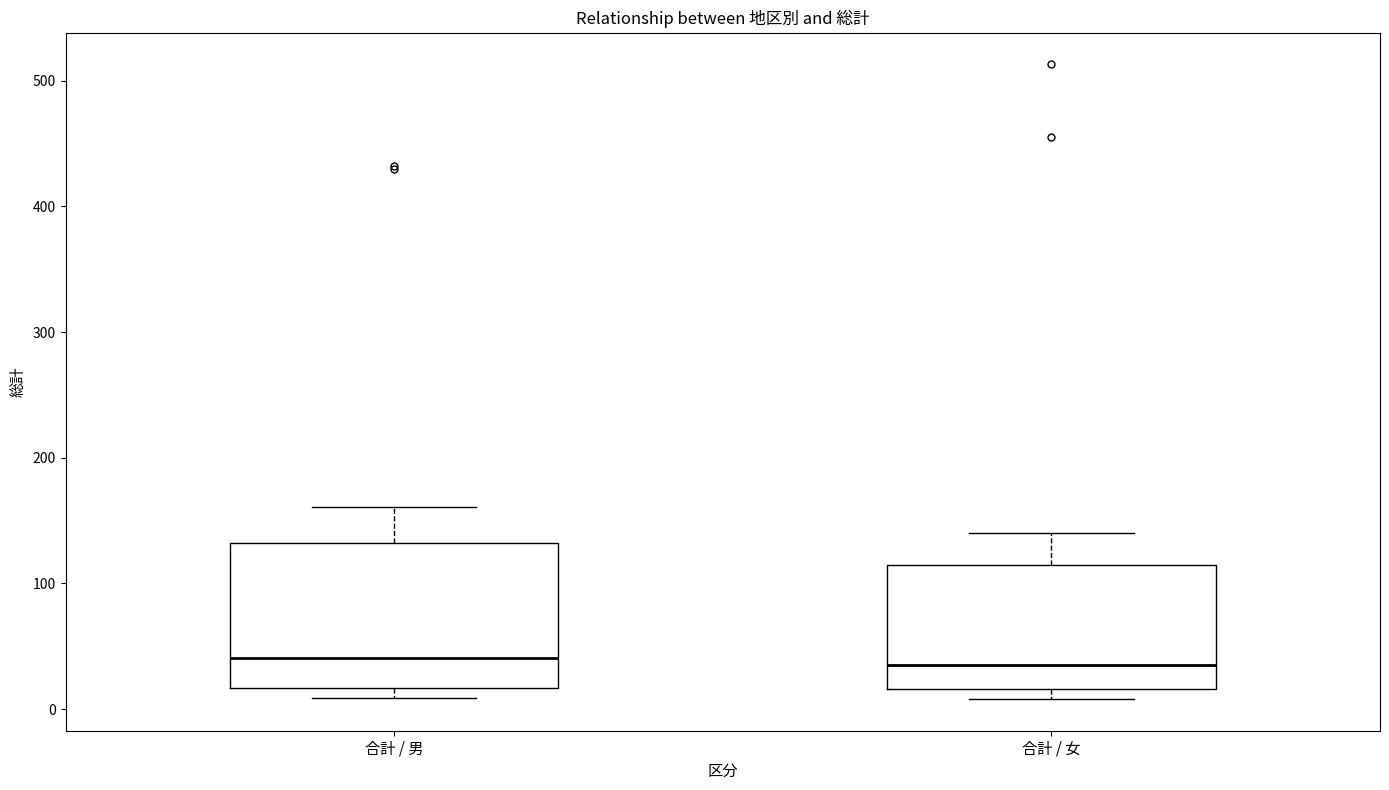

Reading left to right, transcribe this box plot: for each box, give where its median line is, the range the box spans, and where its two whiskers end, as read against the y-axis. The values are not printed on the chart, so give them approximately, as read against the axis.

合計 / 男: median 40, box 20 to 130, whiskers 10 to 160
合計 / 女: median 40, box 20 to 110, whiskers 10 to 140